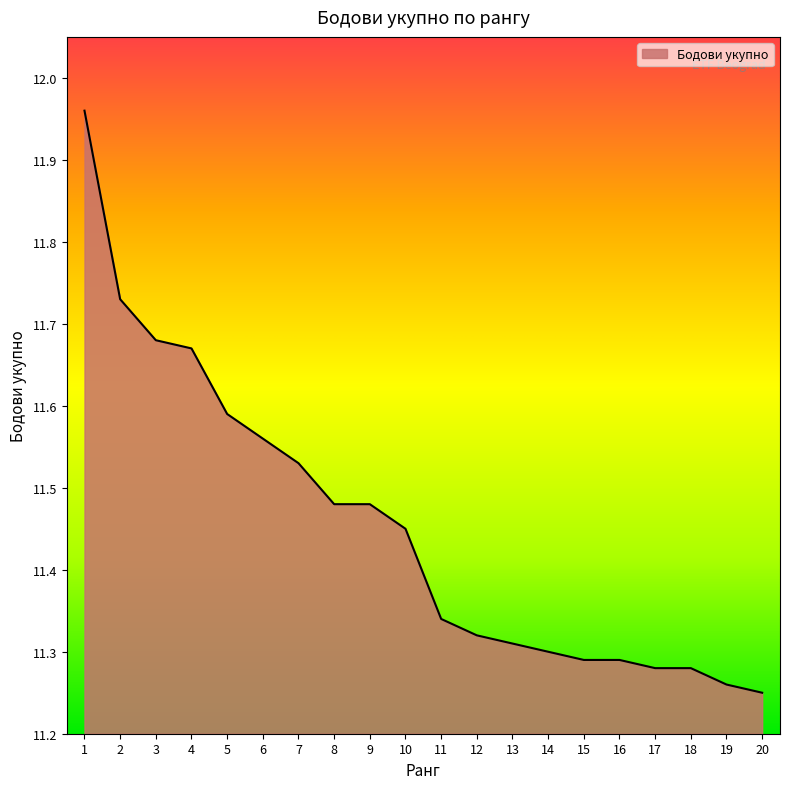

What is the difference between the maximum and minimum values?

0.7